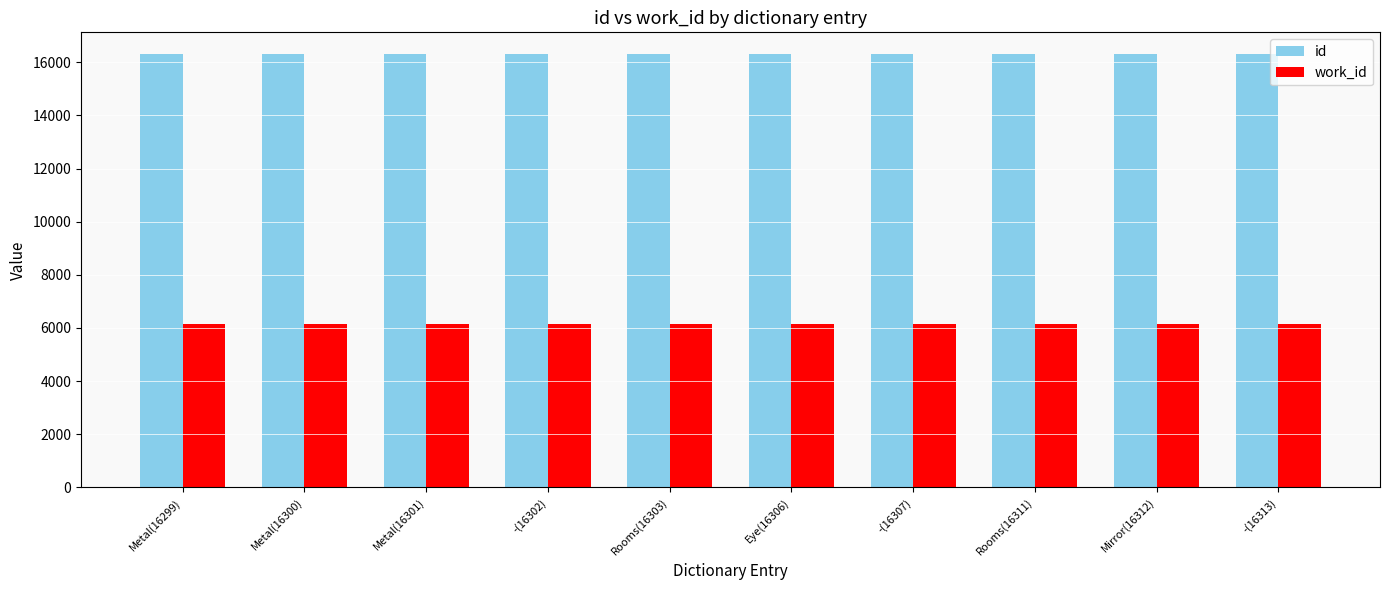

What is the label of the 8th bar from the right?

Metal(16301)